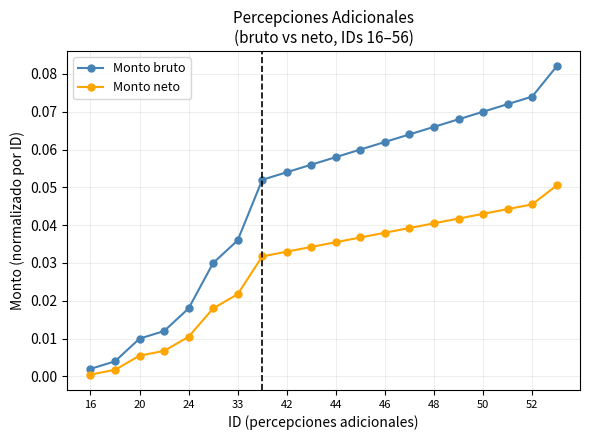

Which series has the largest range (max minus min)?

Monto bruto